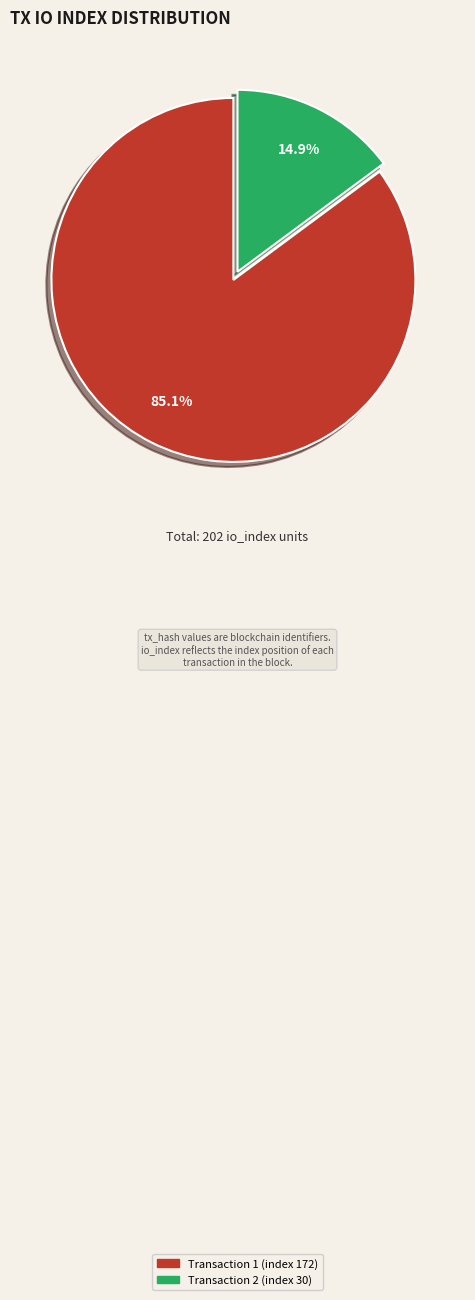

Which category accounts for the majority?

Transaction 1 (index 172)